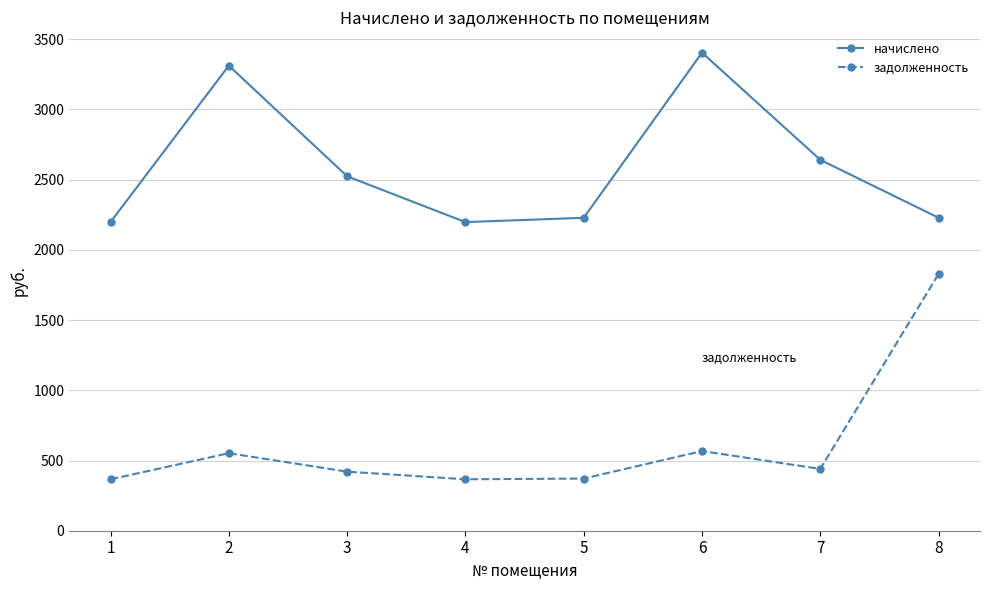

At how many categories does at least one series exceed 1325?

8